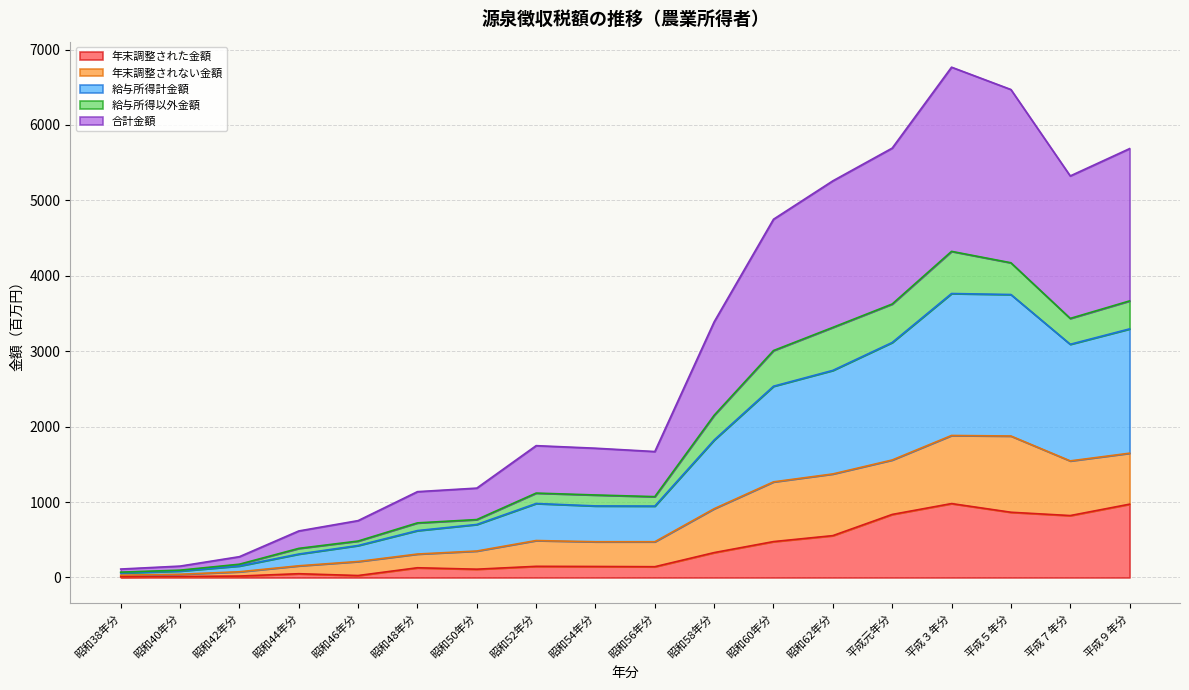

What is the minimum value shown in the chart?

9